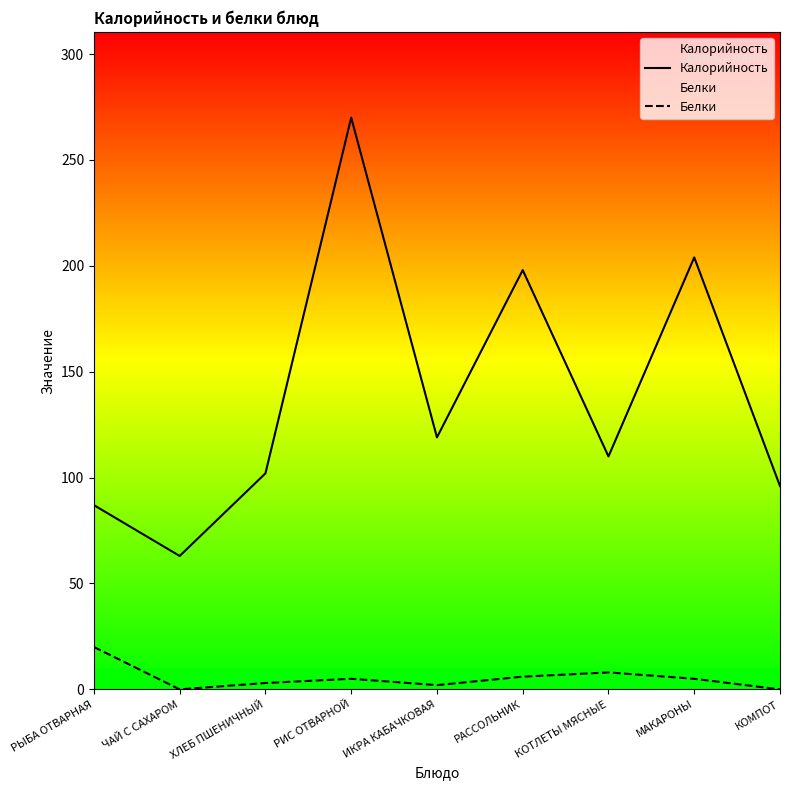

True or false: Калорийность and Белки intersect in this chart.

False